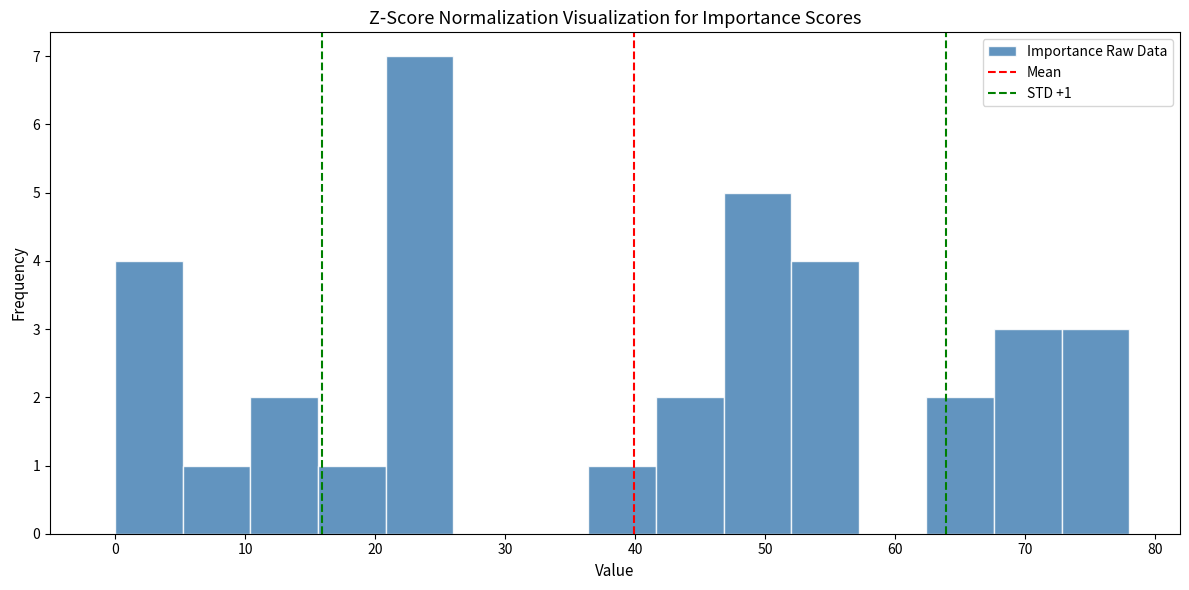

Over which range of the x-axis is the bar tallest?

20.8 to 26.0